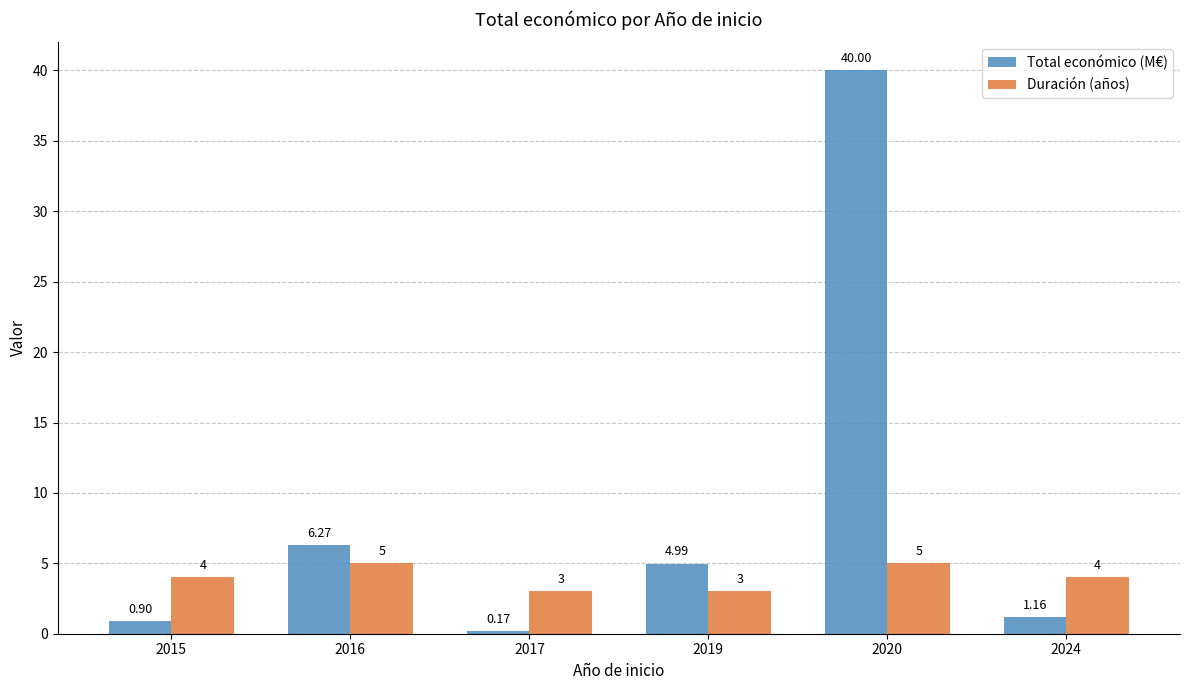

The value of Duración (años) at 2019 is 3.0. True or false?

True